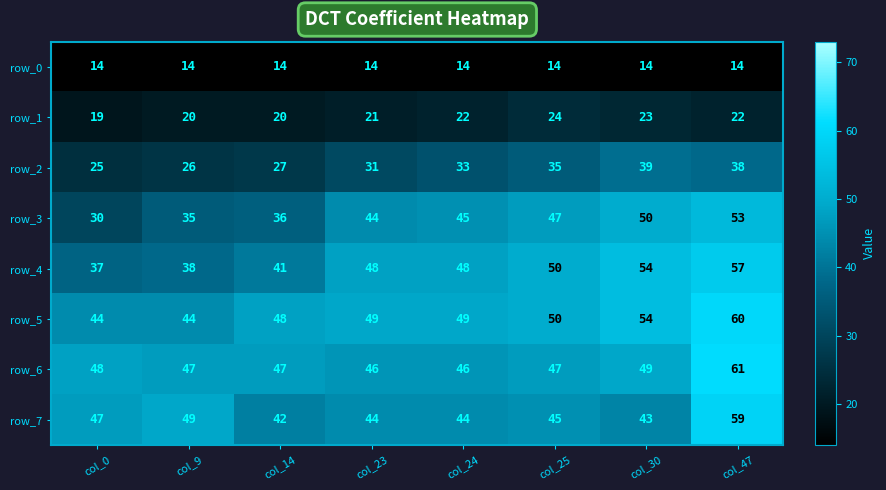

Where is row_3 nearest to the value 41?

col_23